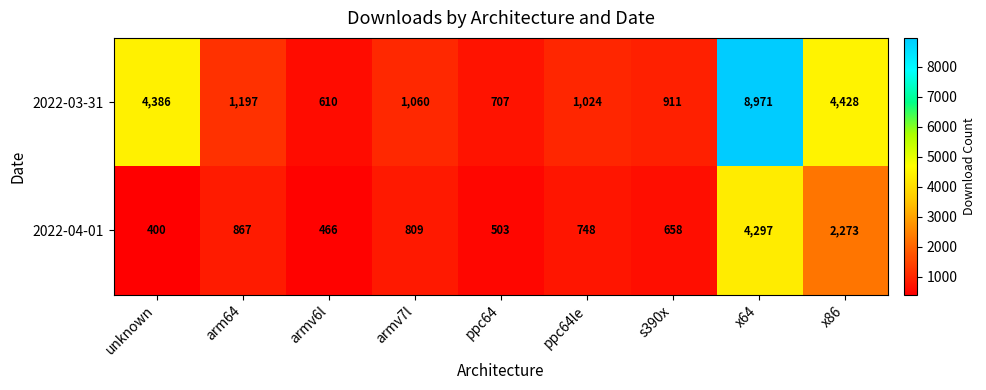

At how many categories does at least one series exceed 4235?

3